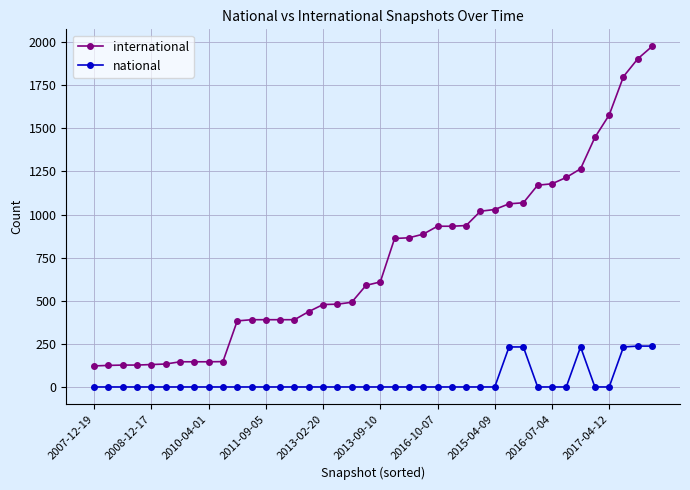

What are all the series names shown in the legend?

international, national